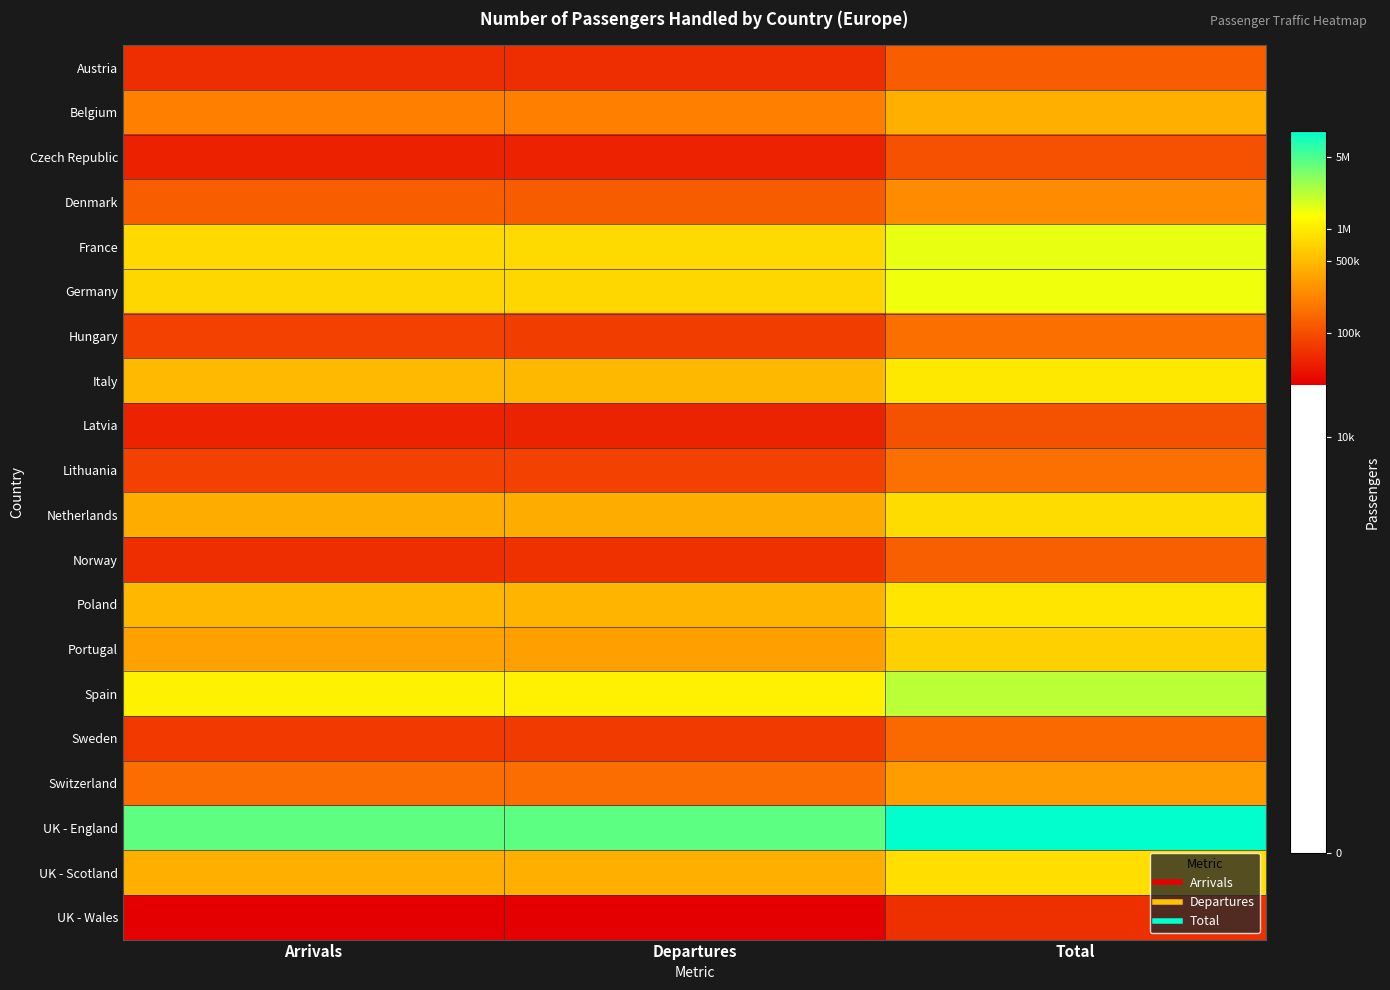

Which category has the highest value across all series?

Total